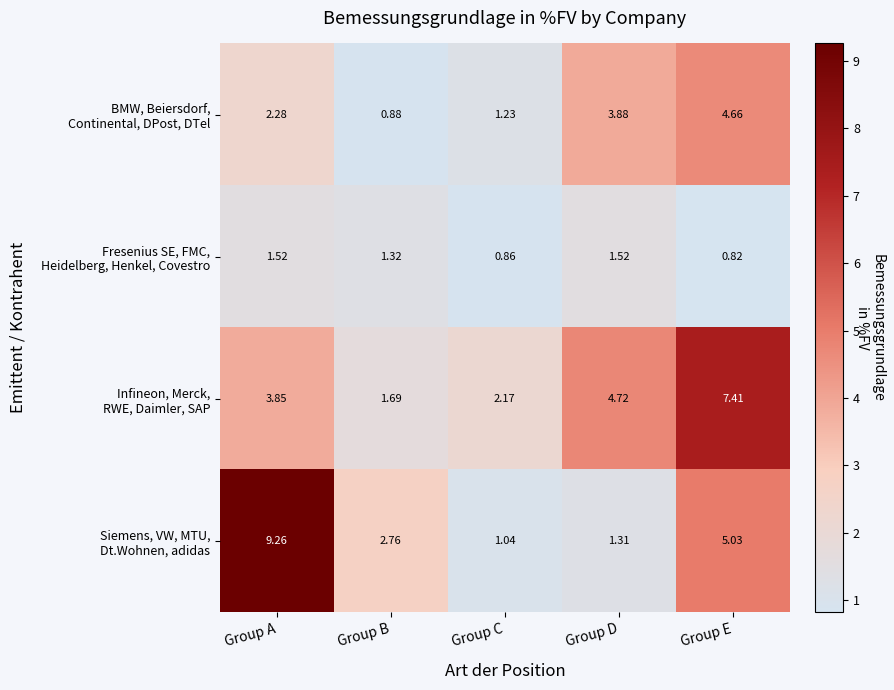

Which category has the lowest value across all series?

Group E